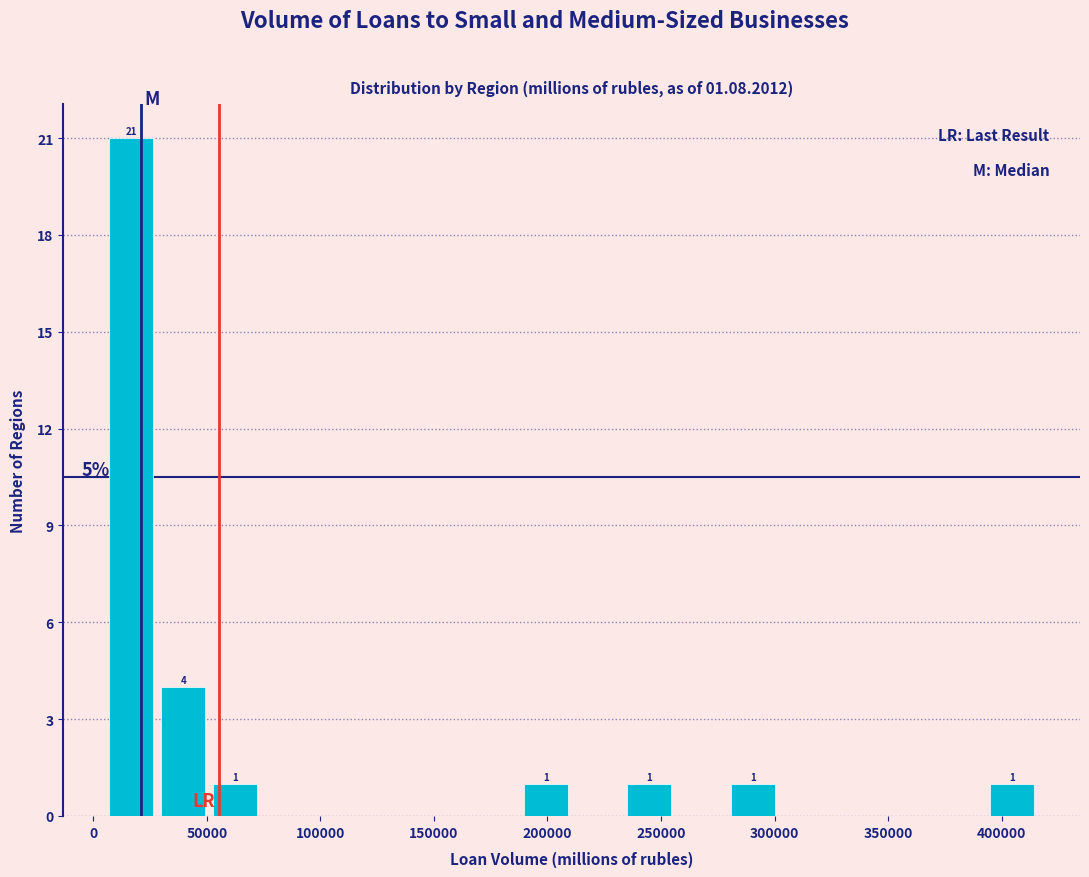

Which range on the x-axis has the tallest bar?

5000 to 30000